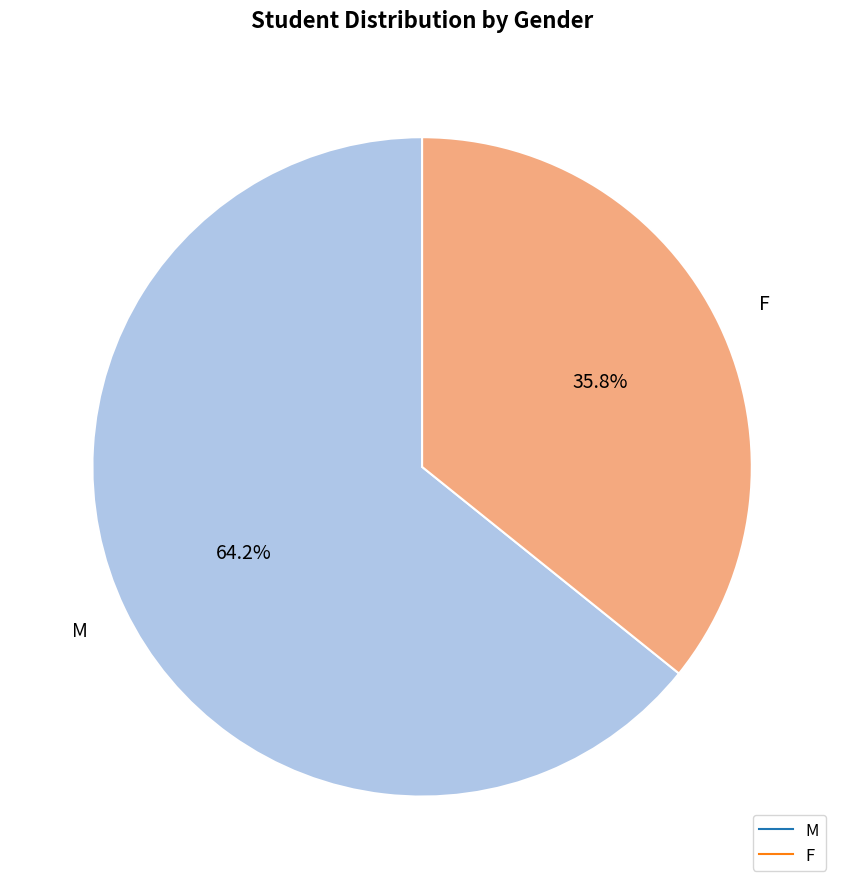

How many segments does this pie chart have?

2